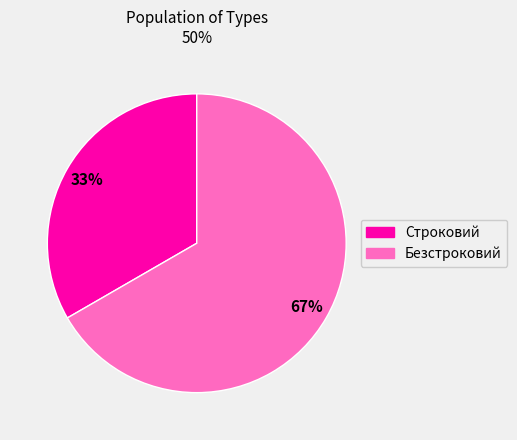

The Безстроковий slice represents 53% of the pie. True or false?

False